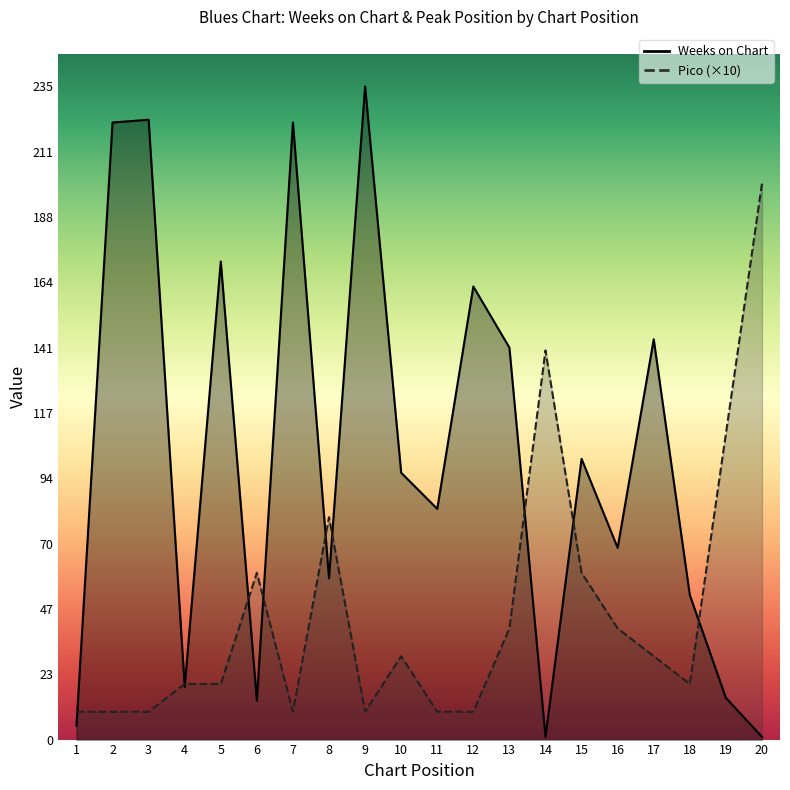

Rank the series at 5 from highest to lowest value.

Weeks on Chart, Pico